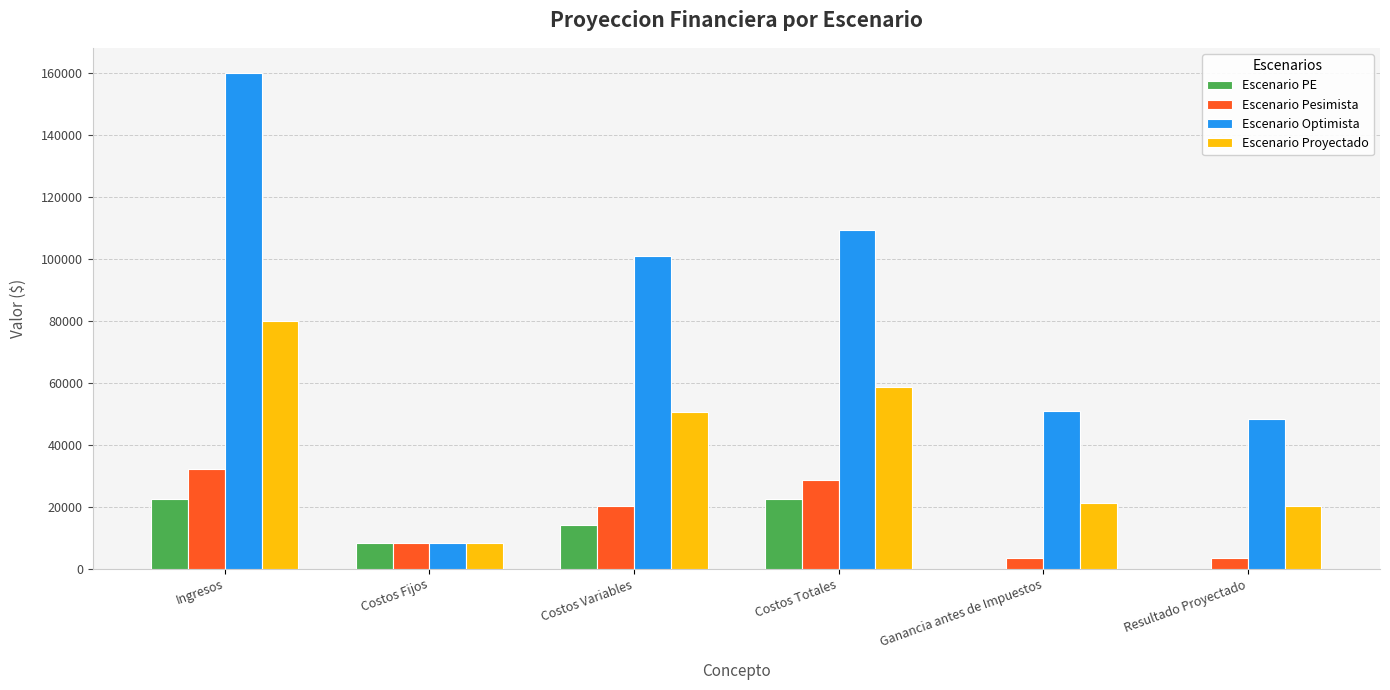

What is the sum of the Escenario Pesimista values at Ingresos and Costos Variables?

52160.0